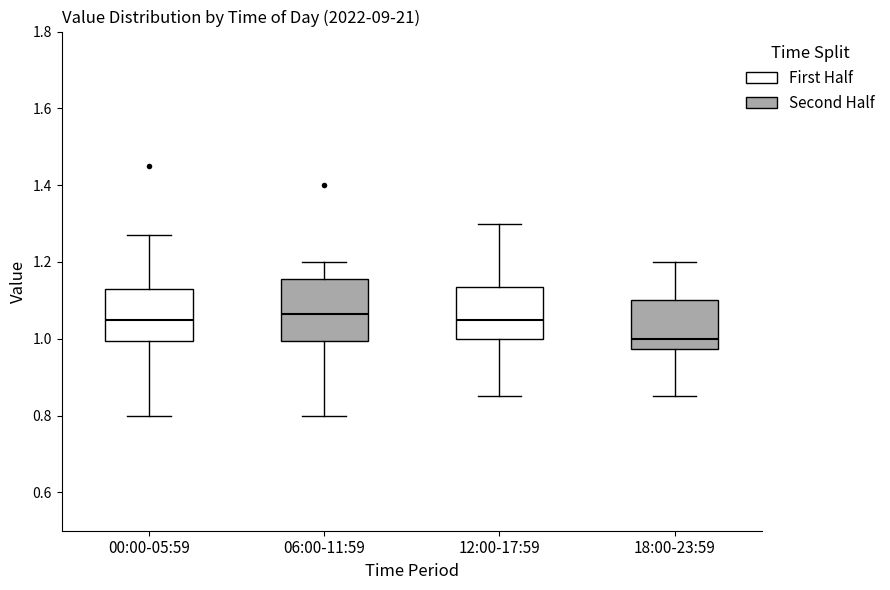

Which box is the tallest, from its lower edge to its upper edge?

06:00-11:59